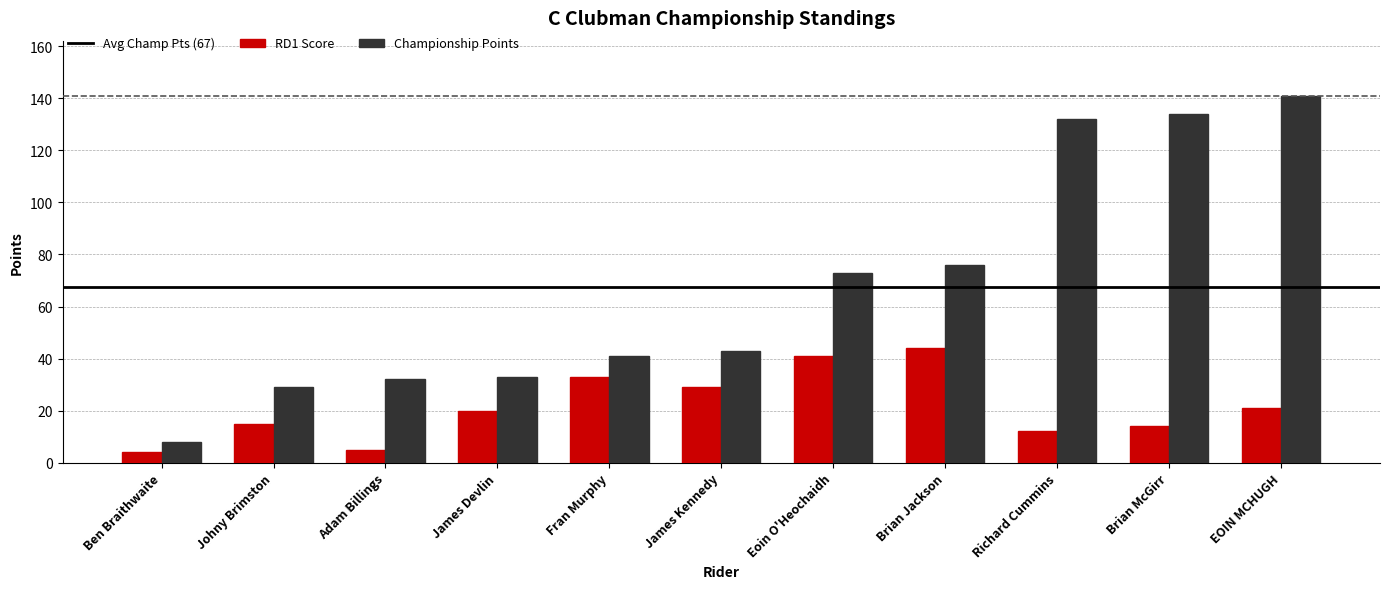

Which series has the largest range (max minus min)?

Championship Points